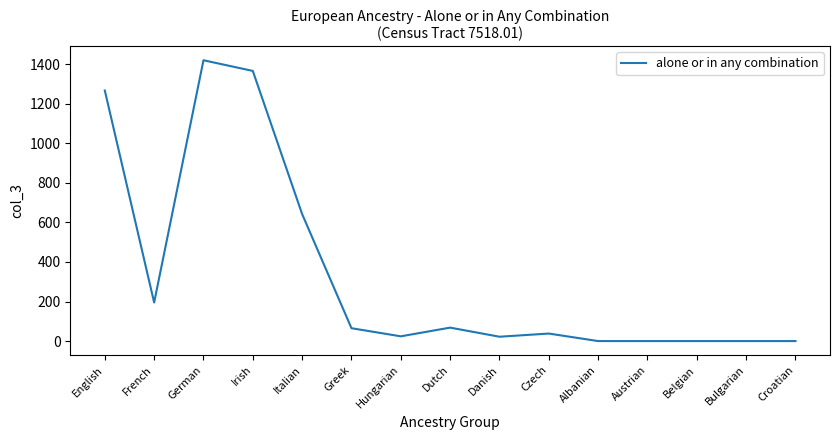

True or false: the data shows 68 at Dutch.

True